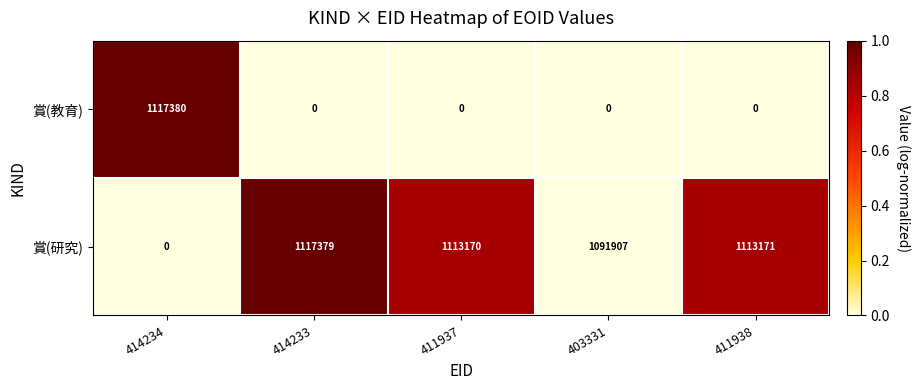

What is the difference between the maximum and minimum values in the 賞(教育) series?

1117380